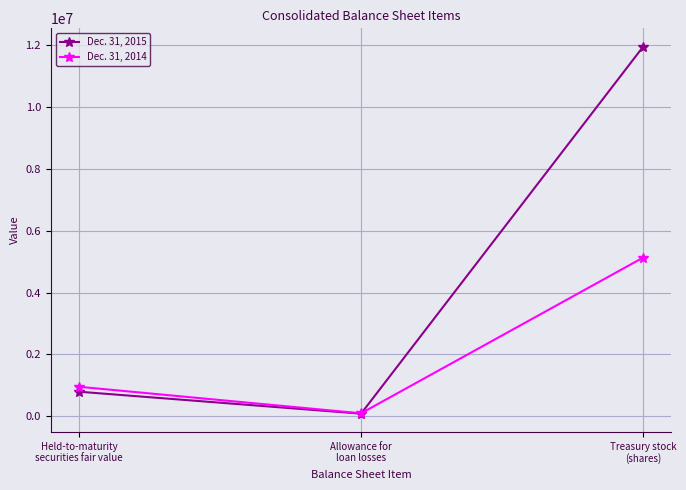

Which series has the widest spread of values?

Dec. 31, 2015